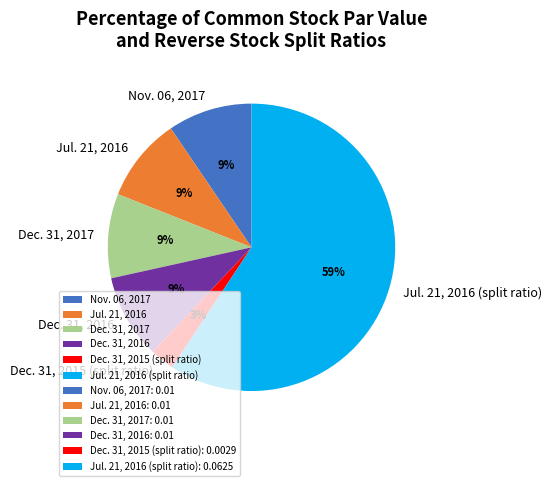

True or false: Dec. 31, 2017 accounts for 1% of the total.

False